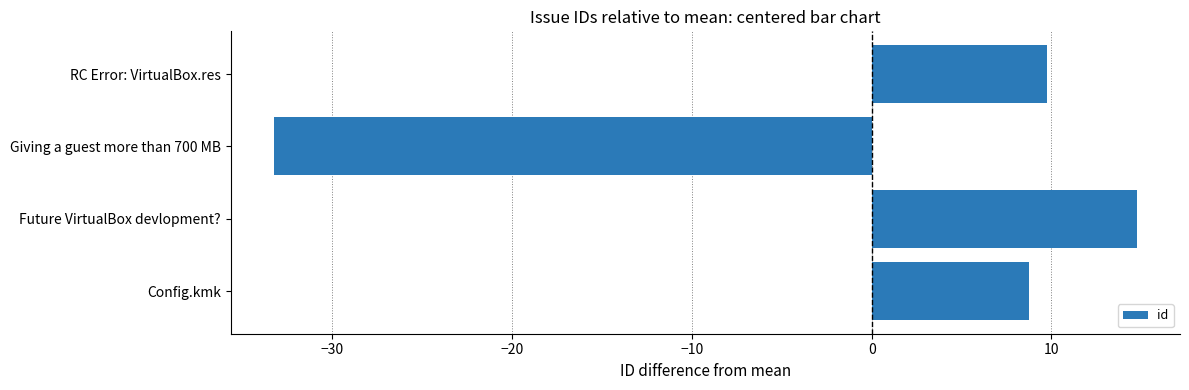

True or false: the data shows 9.8 at RC Error: VirtualBox.res.

True